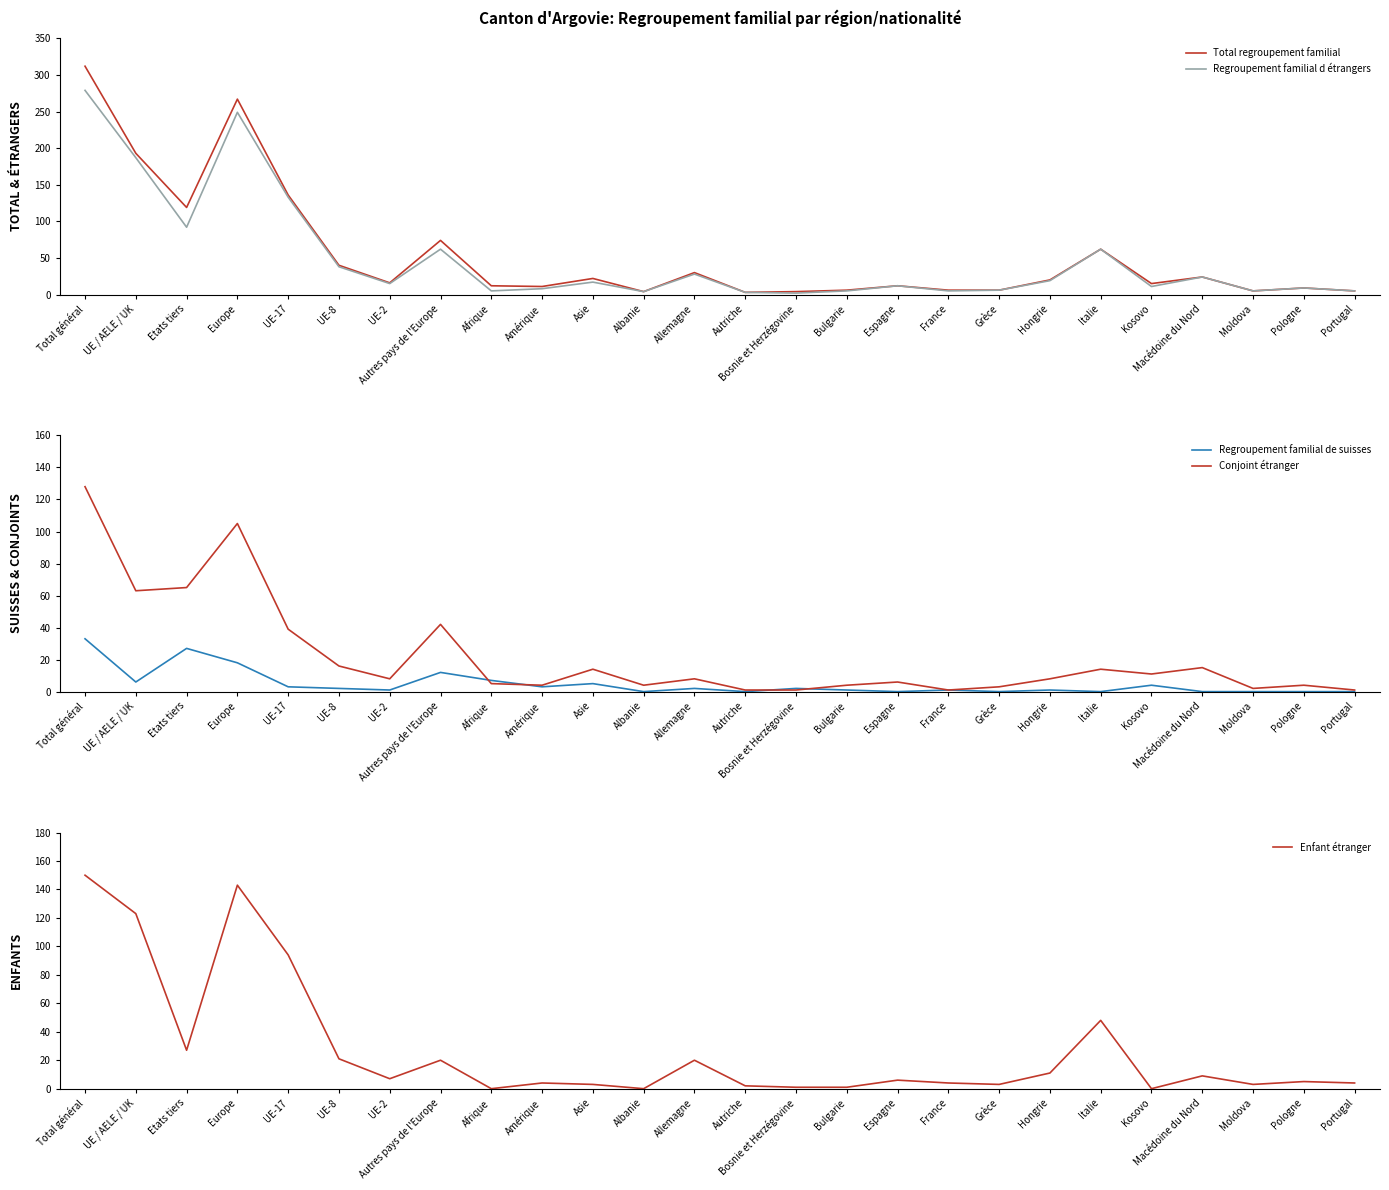

What is the total value across all series at Europe?

782